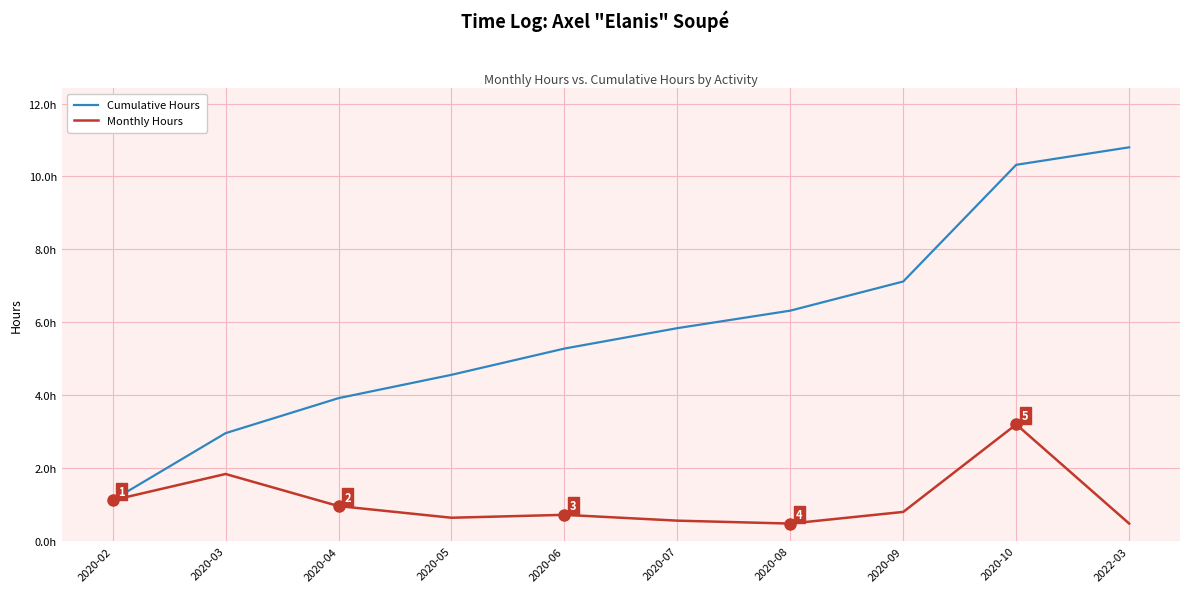

What is the difference between the highest and lowest values at 2020-04?

3.0